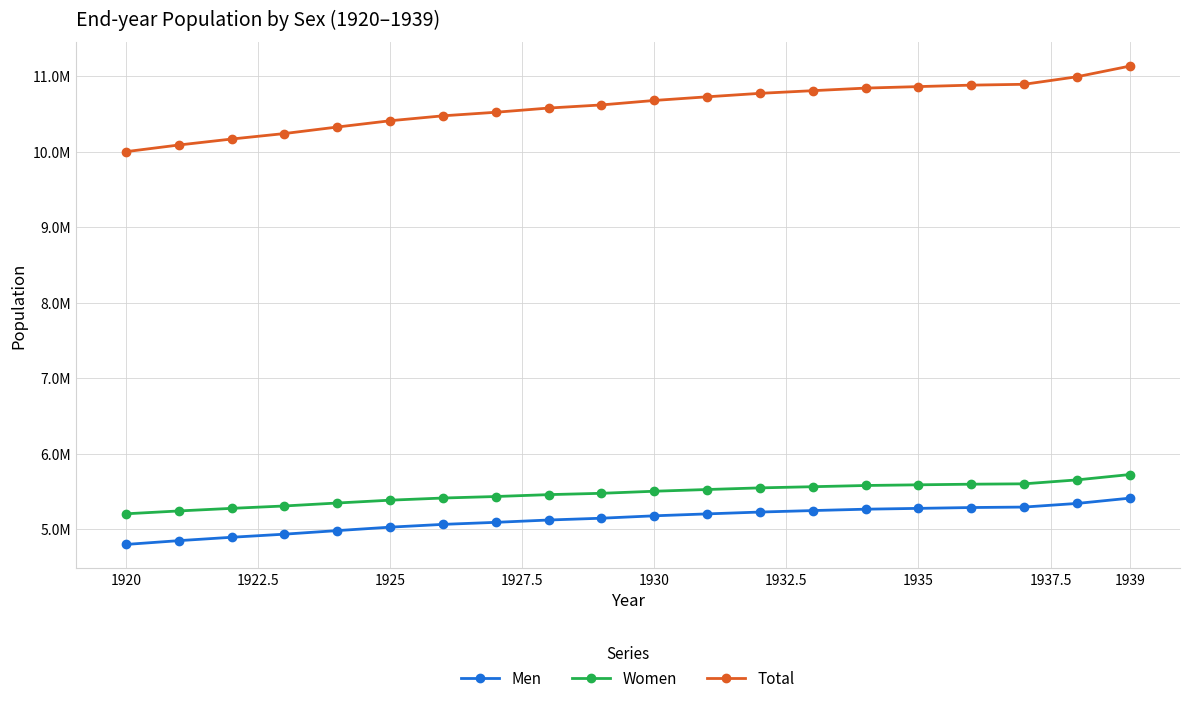

True or false: Total and Women intersect in this chart.

False